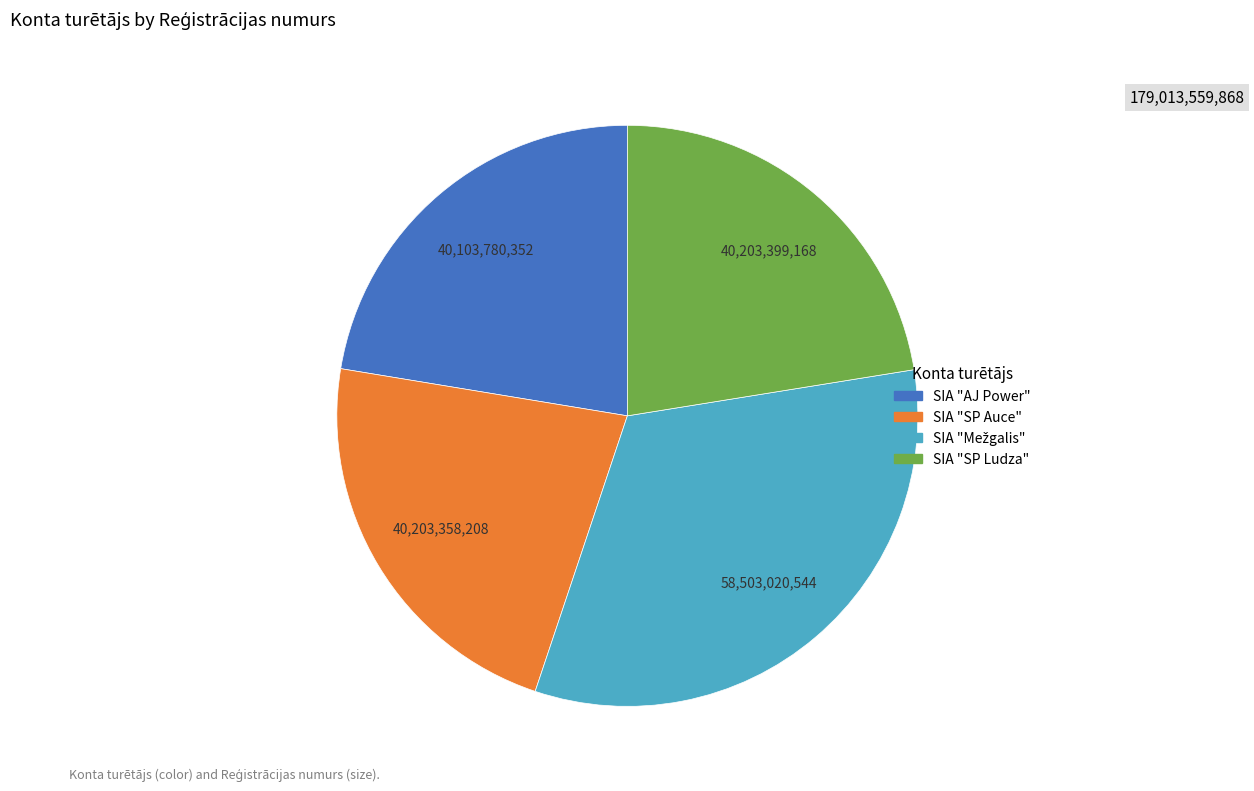

Approximately how many times larger is the value at SIA "SP Auce" compared to SIA "AJ Power"?

1.0